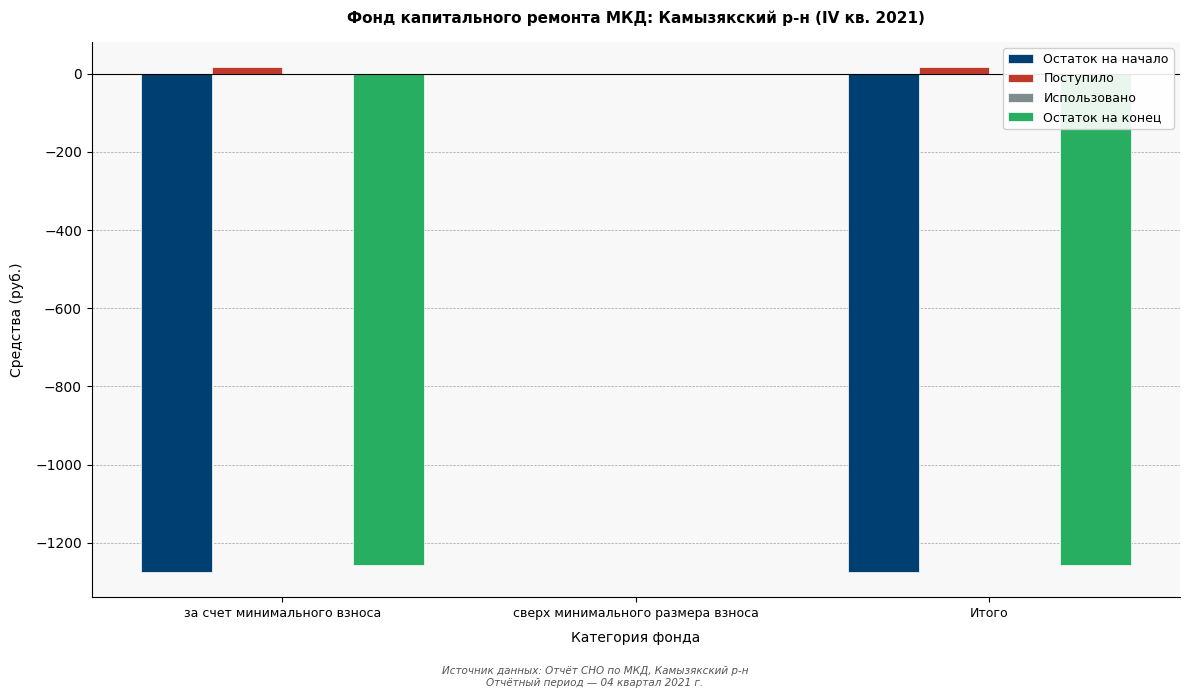

Reading left to right, list all the values displayed in this chart.

Остаток на начало: за счет минимального взноса=-1274.8	сверх минимального размера взноса=0.0	Итого=-1274.8
Поступило: за счет минимального взноса=16.8	сверх минимального размера взноса=0.0	Итого=16.8
Остаток на конец: за счет минимального взноса=-1257.9	сверх минимального размера взноса=0.0	Итого=-1257.9